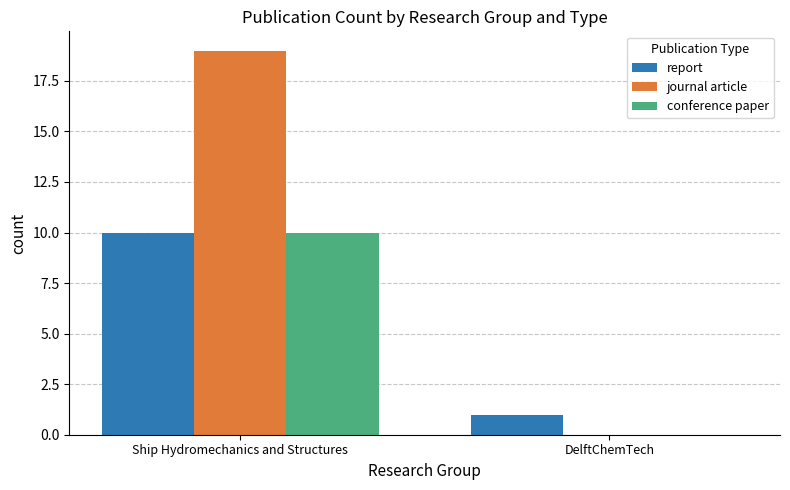

Reading right to left, extract all data points from this chart.

report: 1	10
journal article: 0	19
conference paper: 0	10